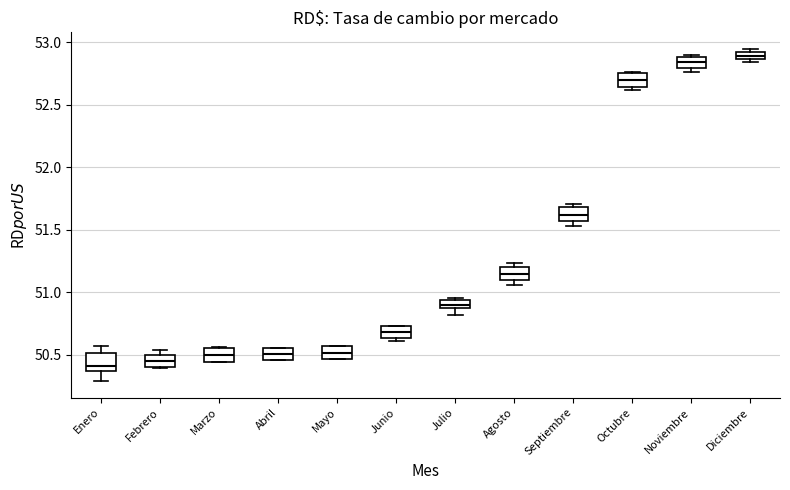

Where does the median line of the box for Junio sit on the y-axis? The values are not printed on the chart, so give them approximately, as read against the axis.

50.70